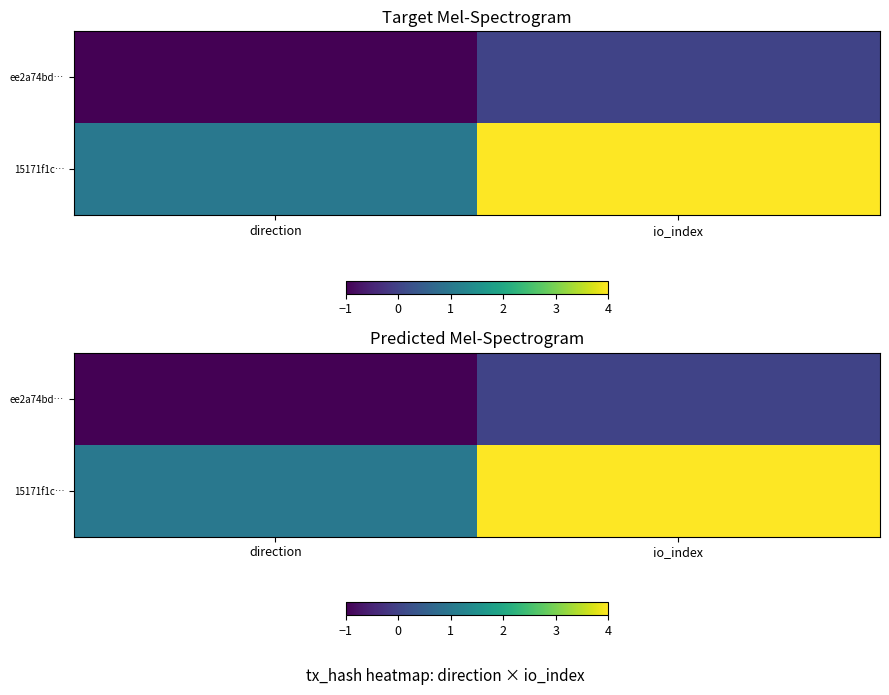

Rank the series at direction from lowest to highest value.

ee2a74bd…, 15171f1c…